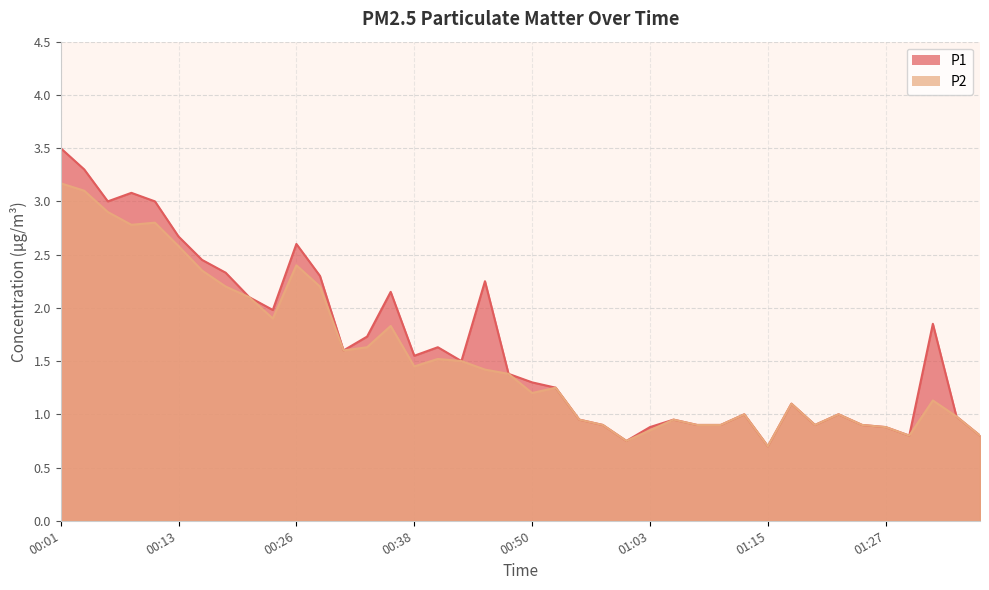

How many data points in P1 are less than 1?

14